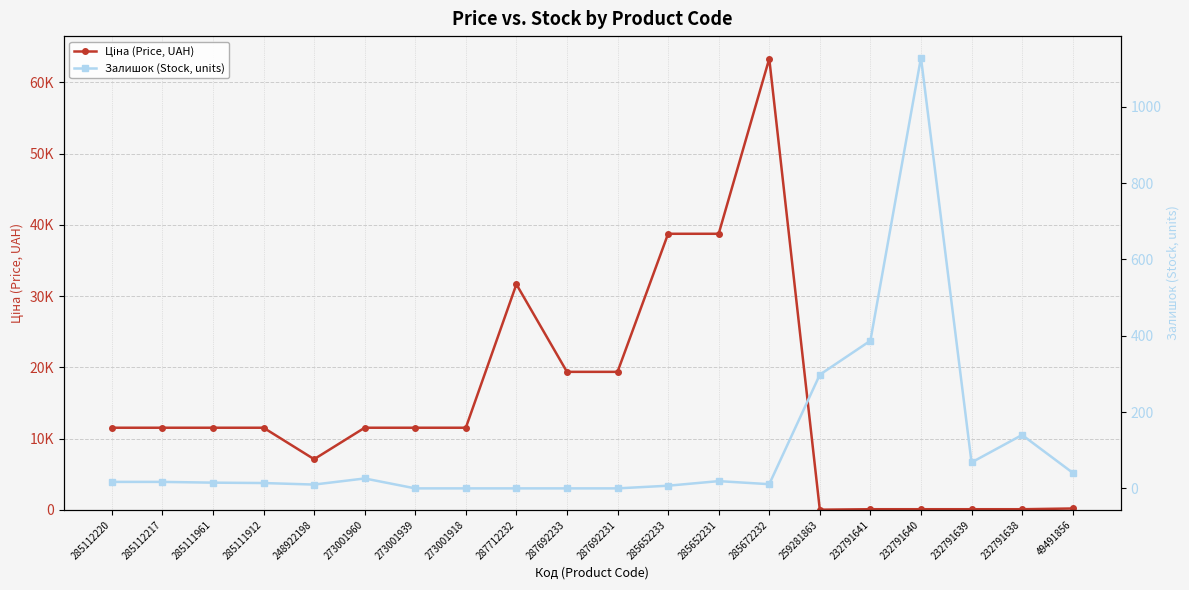

What is the label of the 2nd point from the left?

285112217